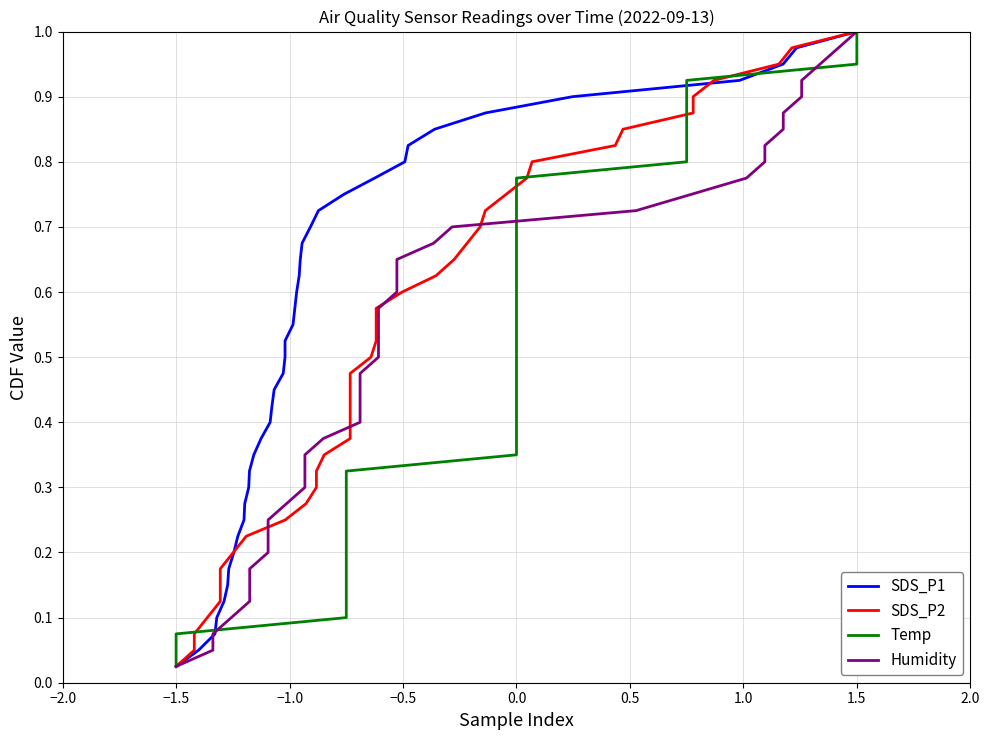

True or false: SDS_P2 and SDS_P1 intersect in this chart.

False